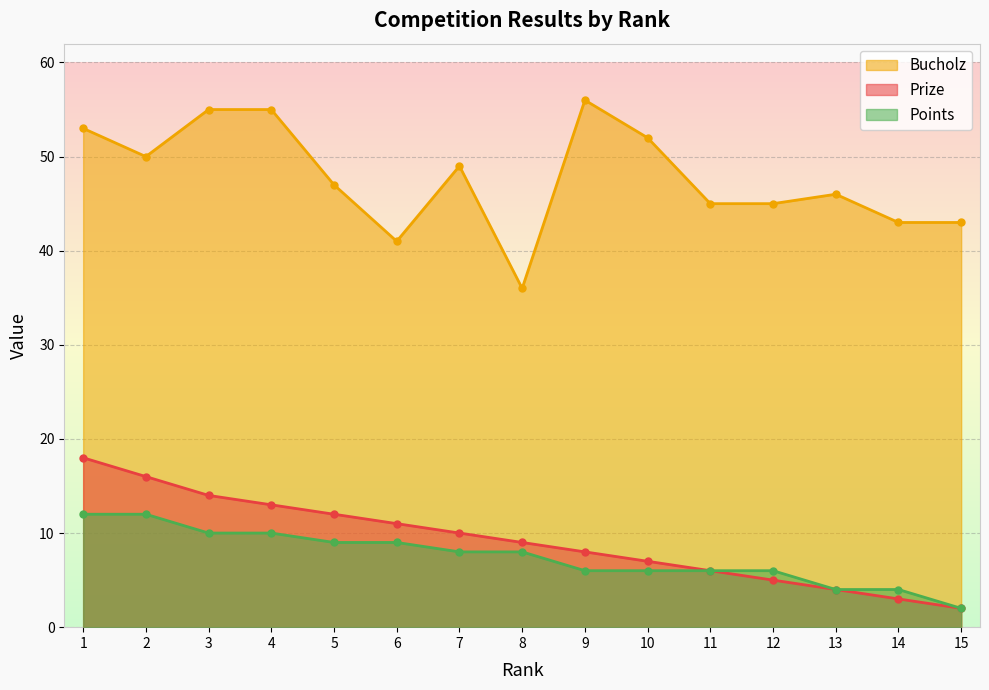

What is the sum of all Prize values?

138